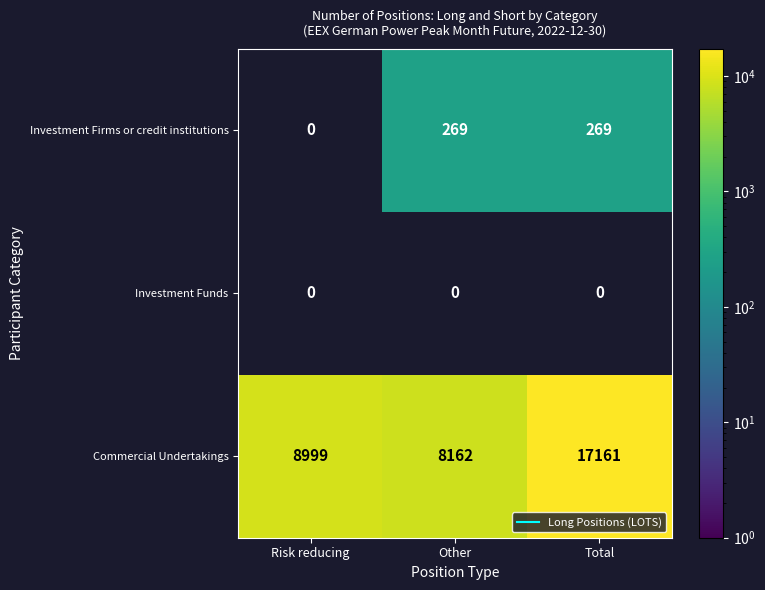

How many data points does each series have?

3